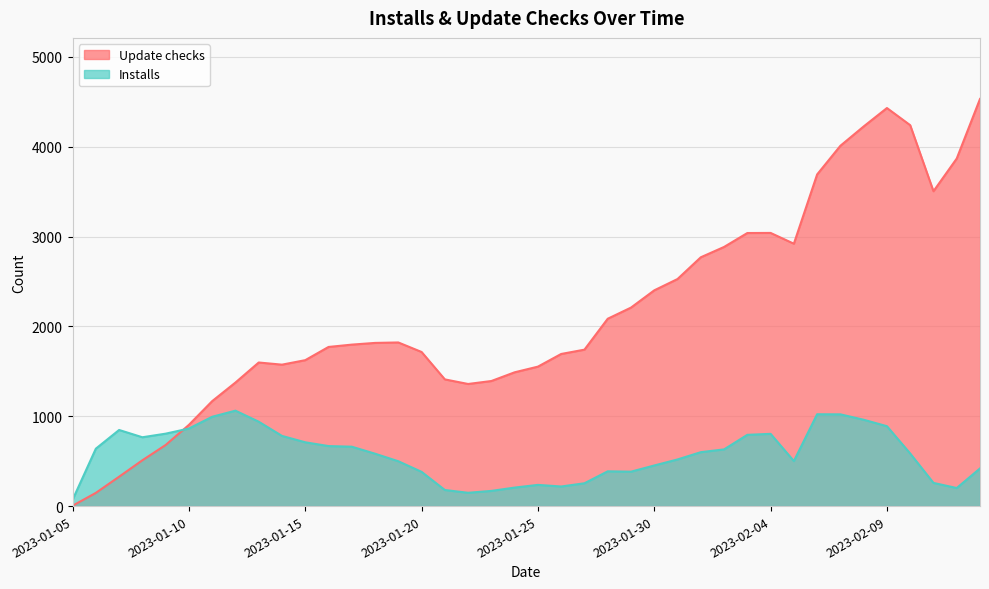

Read the Update checks value at 2023-01-09.

680